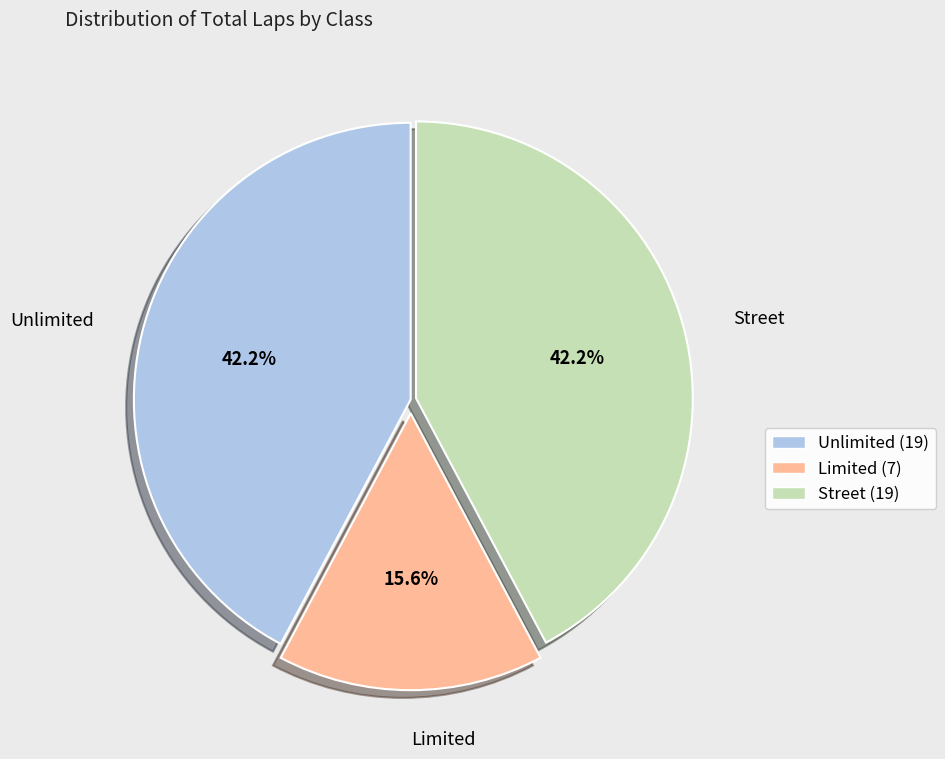

Does any single category account for the majority?

No